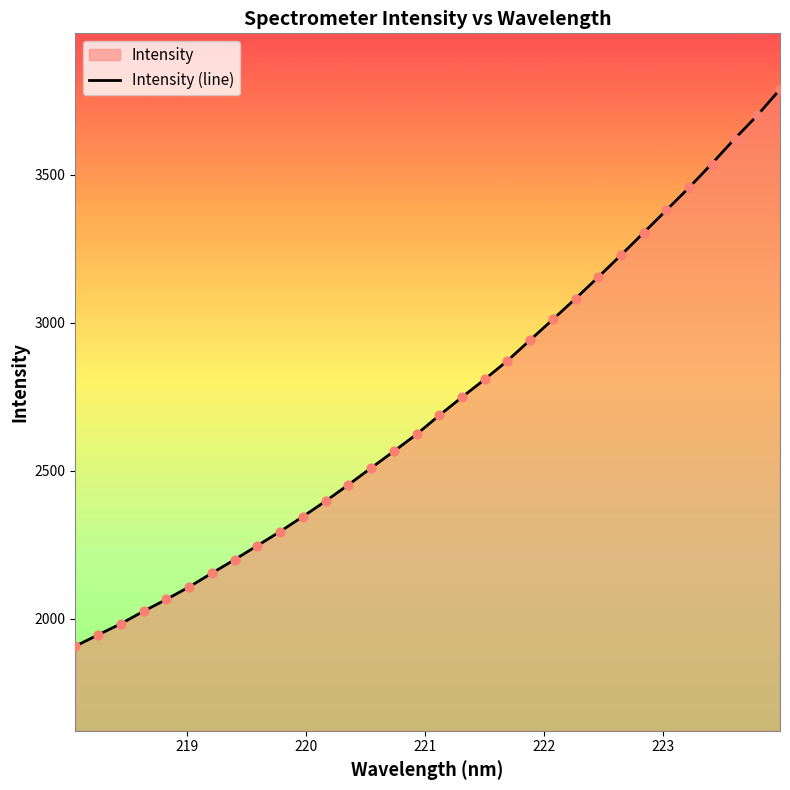

What is the greatest value displayed?

3789.1